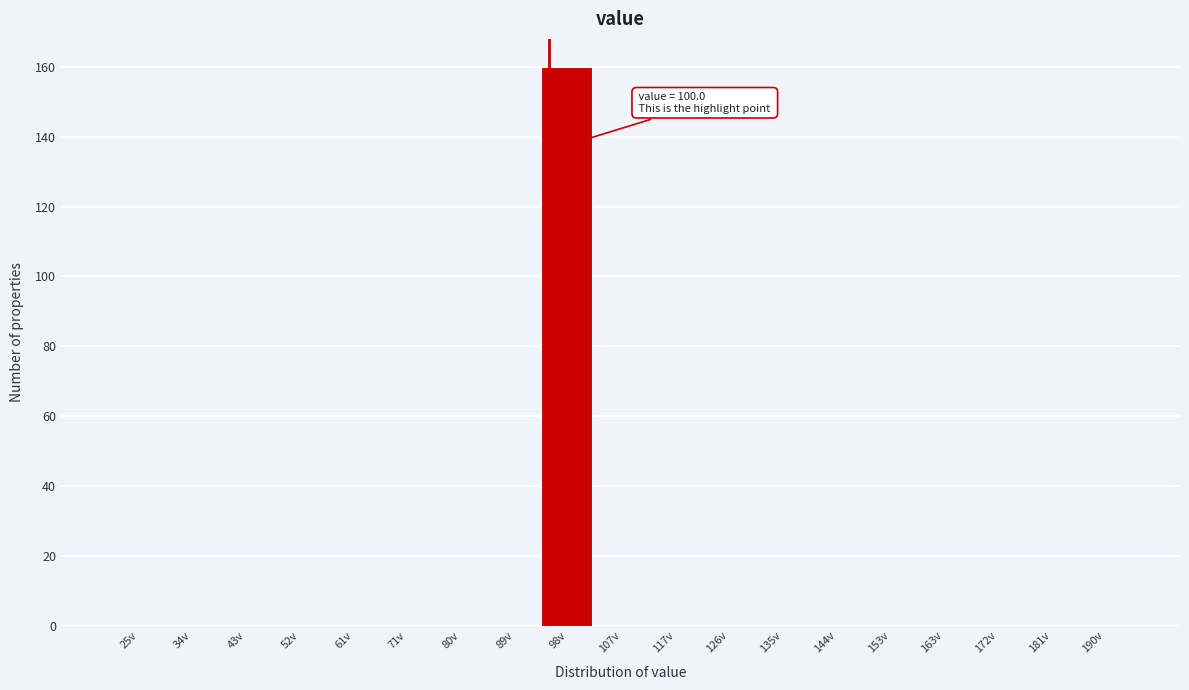

Reading left to right, list all the values displayed in this chart.

25v=0	34v=0	43v=0	52v=0	61v=0	71v=0	80v=0	89v=0	98v=160	107v=0	117v=0	126v=0	135v=0	144v=0	153v=0	163v=0	172v=0	181v=0	190v=0